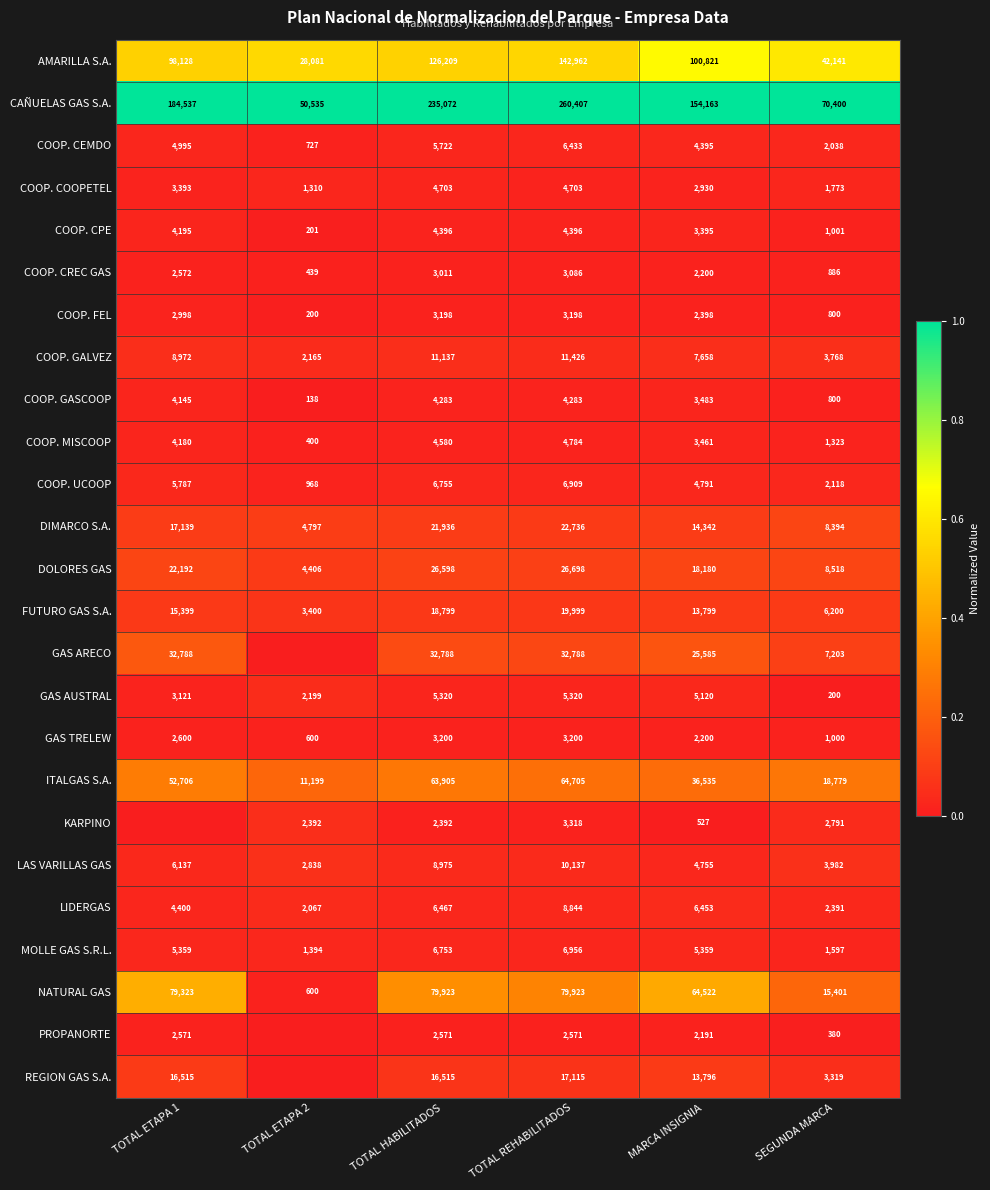

Is it true that AMARILLA S.A. equals 100821 at MARCA INSIGNIA?

True